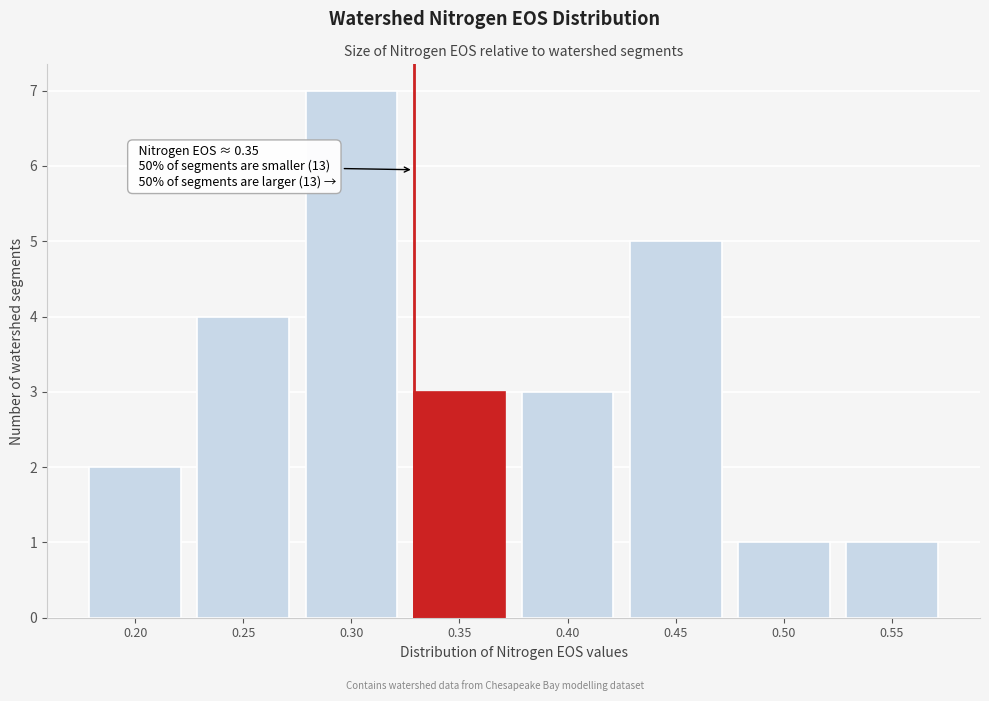

Reading left to right, what are all the values shown in this chart?

2	4	7	3	3	5	1	1